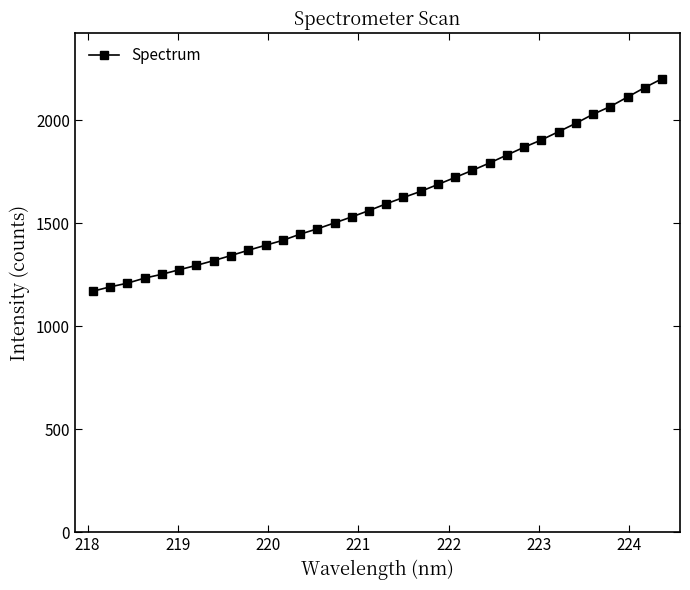

How many lines are shown in the chart?

1